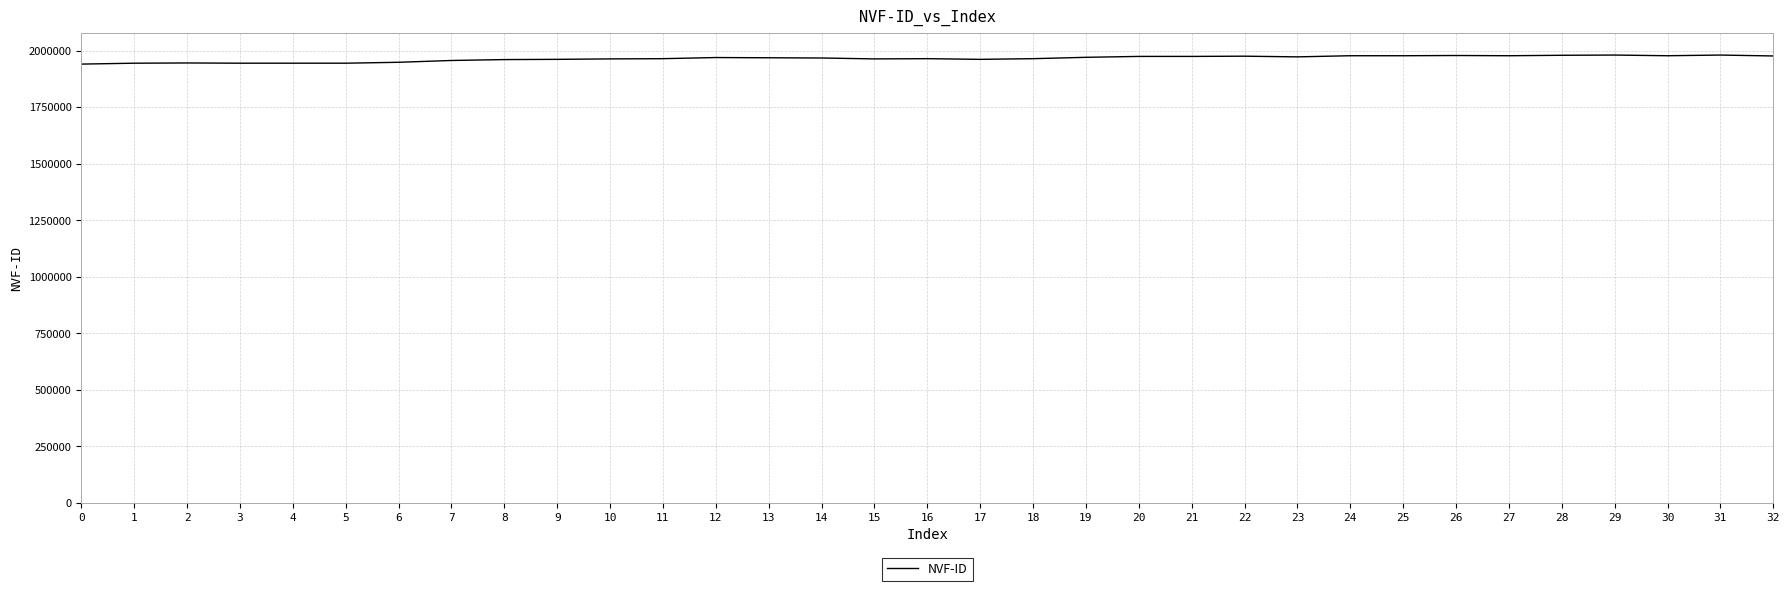

What is the average value?

1964701